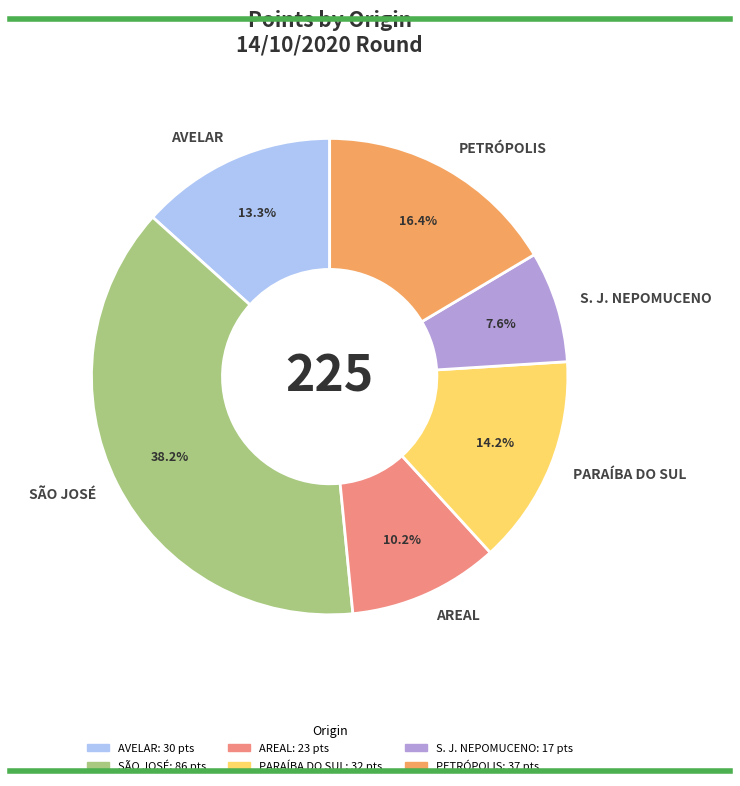

Do AREAL and S. J. NEPOMUCENO together represent more than half of the pie?

No